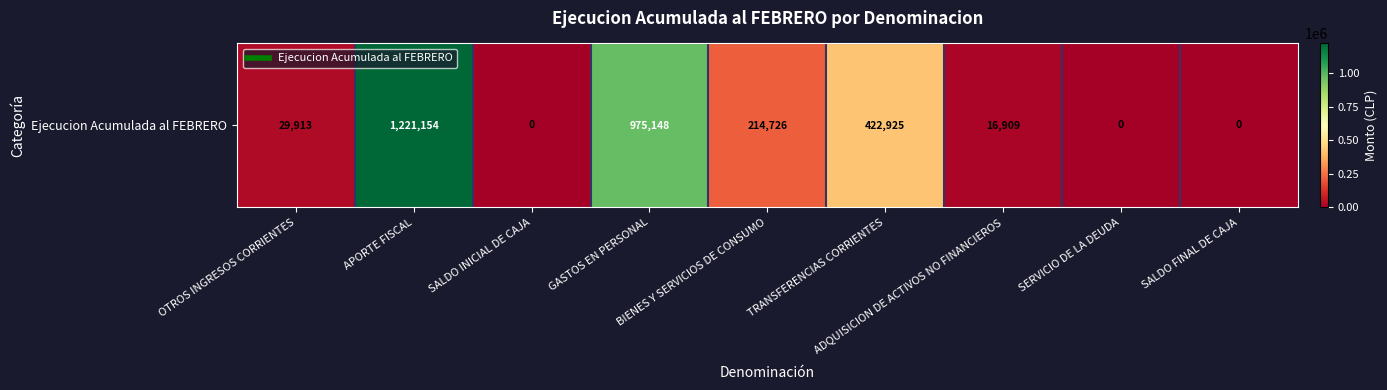

What is the difference between the values at SALDO FINAL DE CAJA and OTROS INGRESOS CORRIENTES?

29913